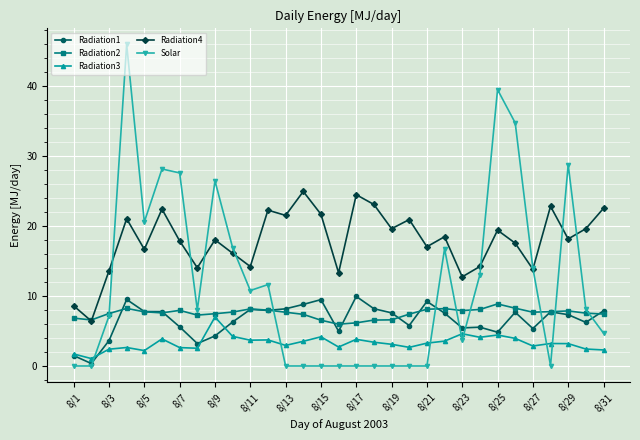

What is the value of the Radiation2 point at the 16th from the left?

6.0